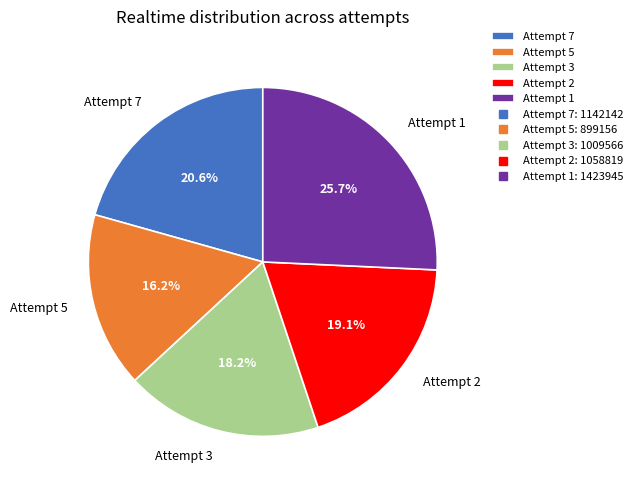

What is the total percentage of Attempt 2 and Attempt 3?

37.4%